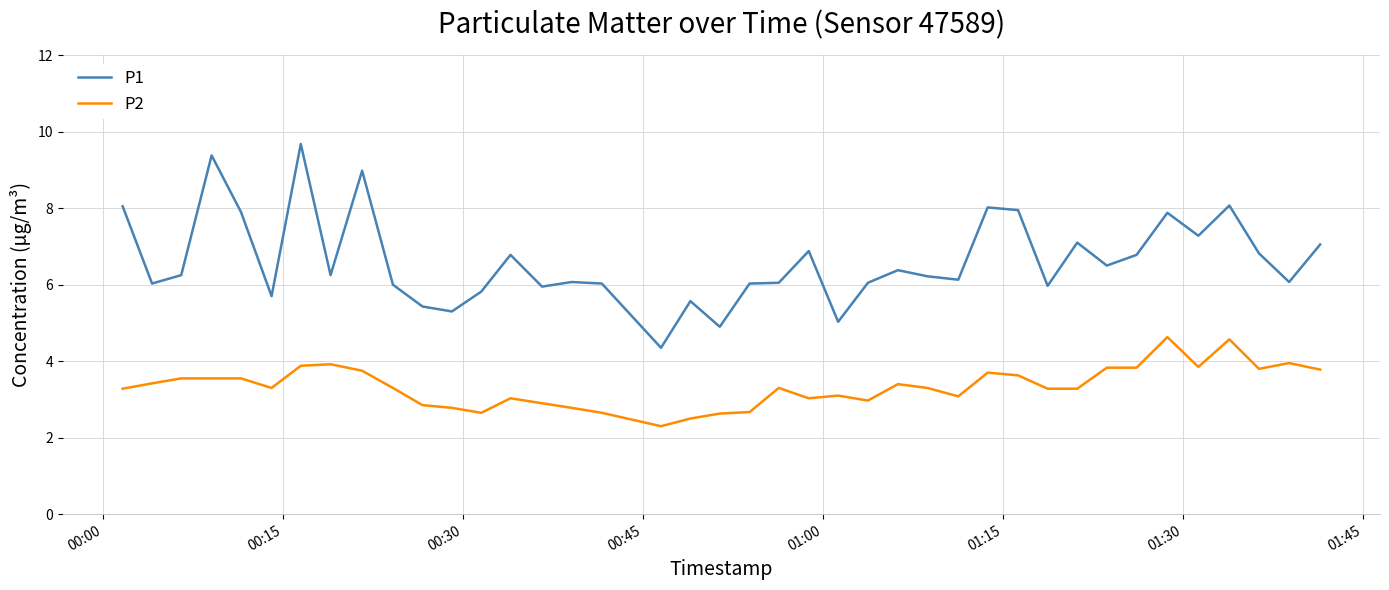

True or false: P2 and P1 cross at least once.

False